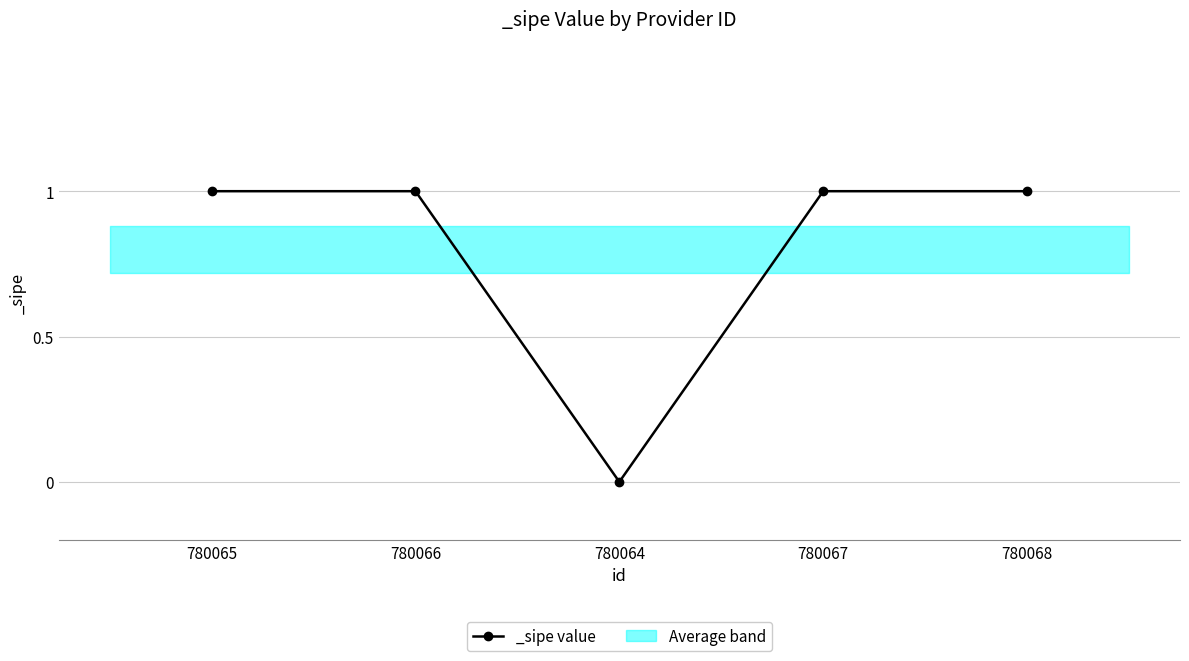

What is the label of the 1st point from the left?

780065